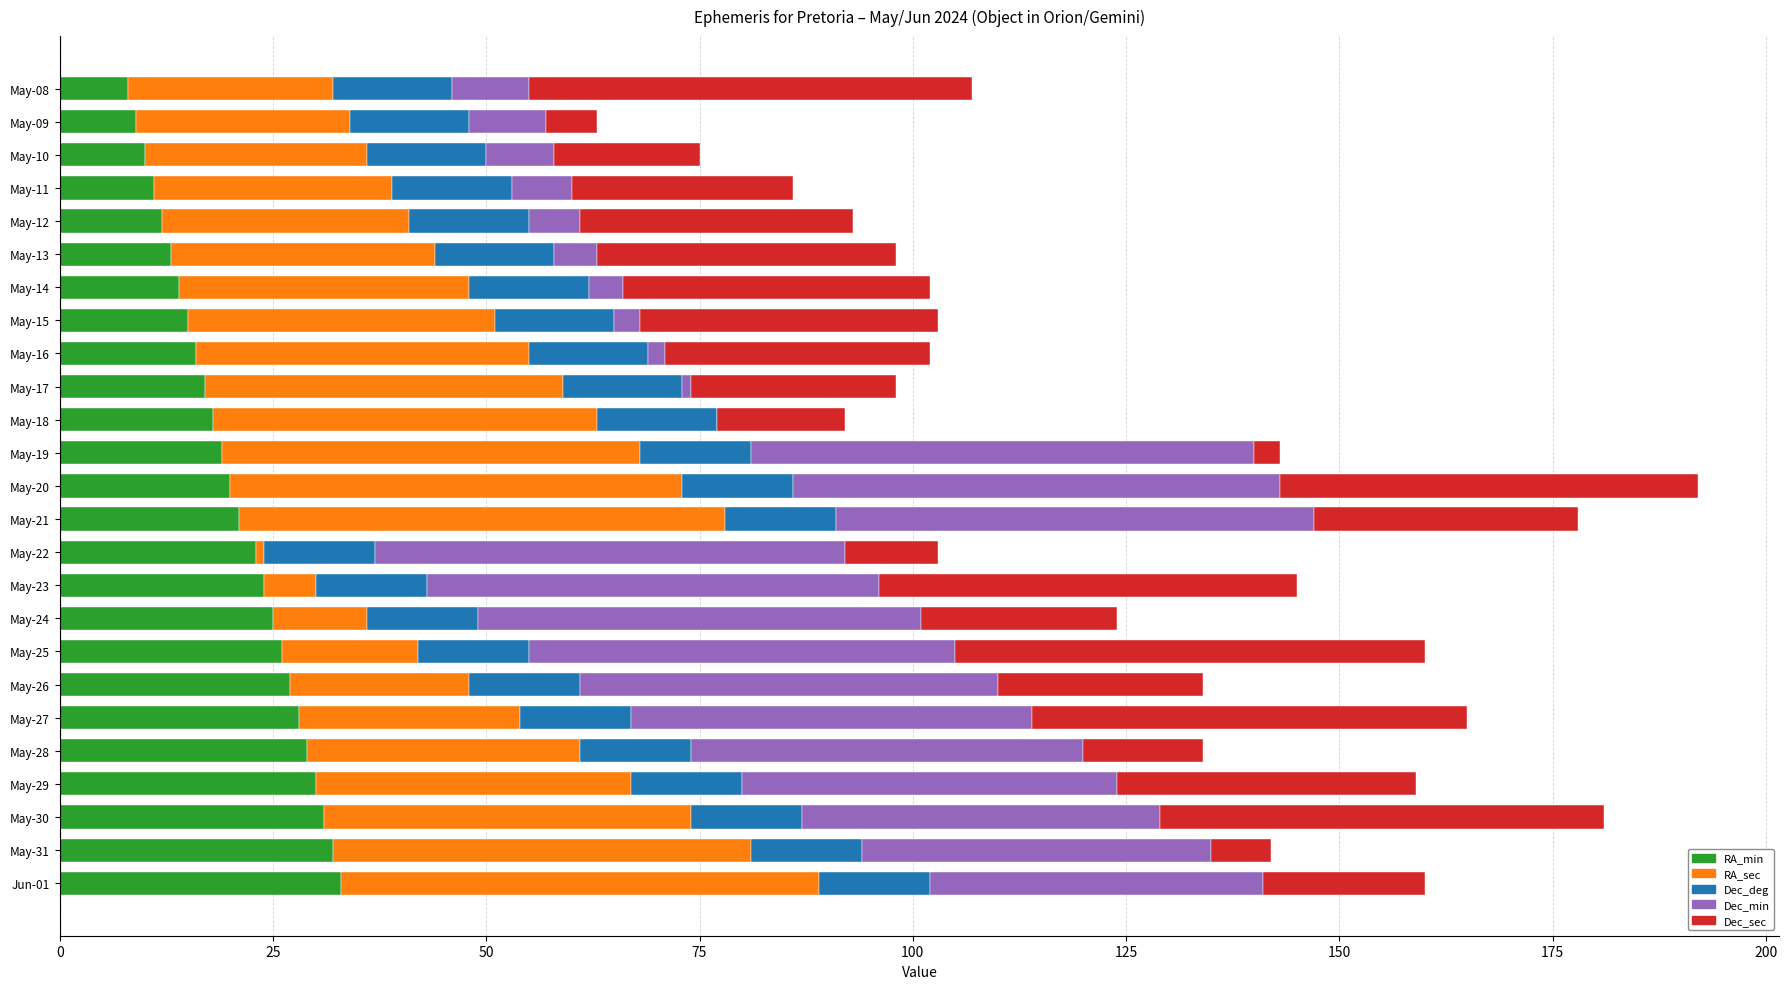

True or false: RA_min has a value of 10 at May-10.

True